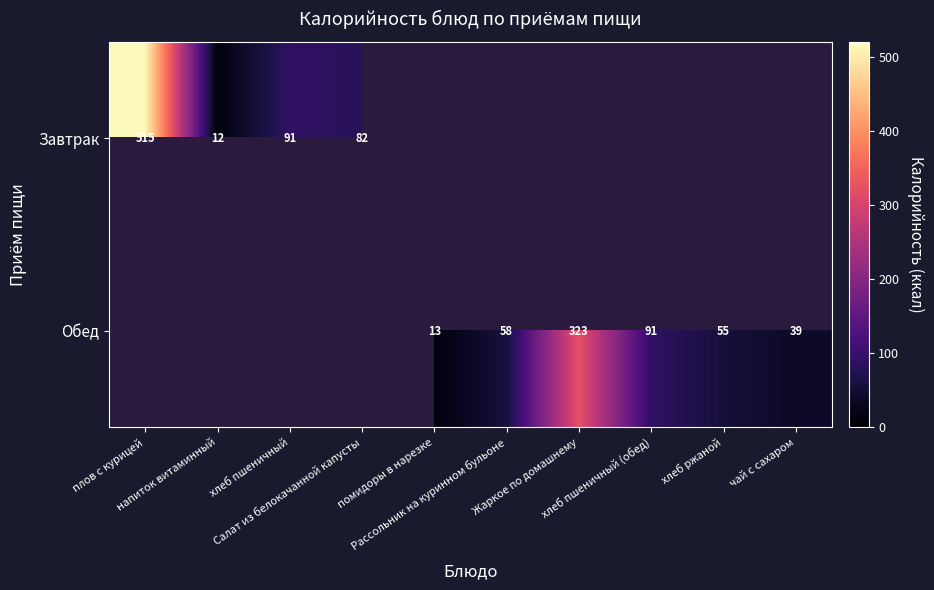

Read the Завтрак value at напиток витаминный.

12.0